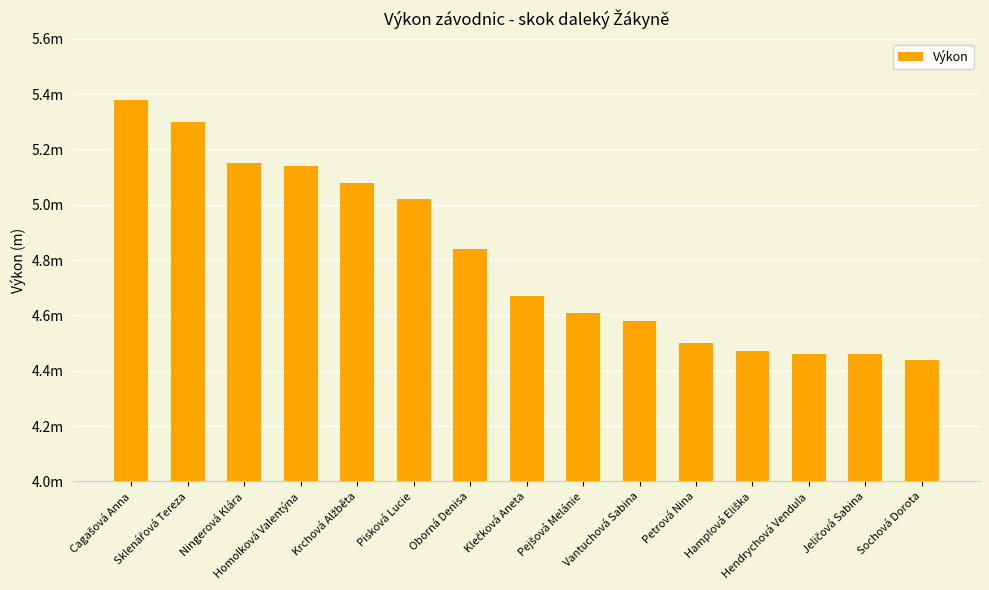

Are the bars horizontal?

No